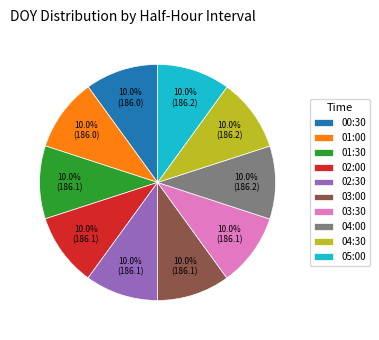

To the nearest percent, what is the combined percentage of 03:30 and 00:30?

20%